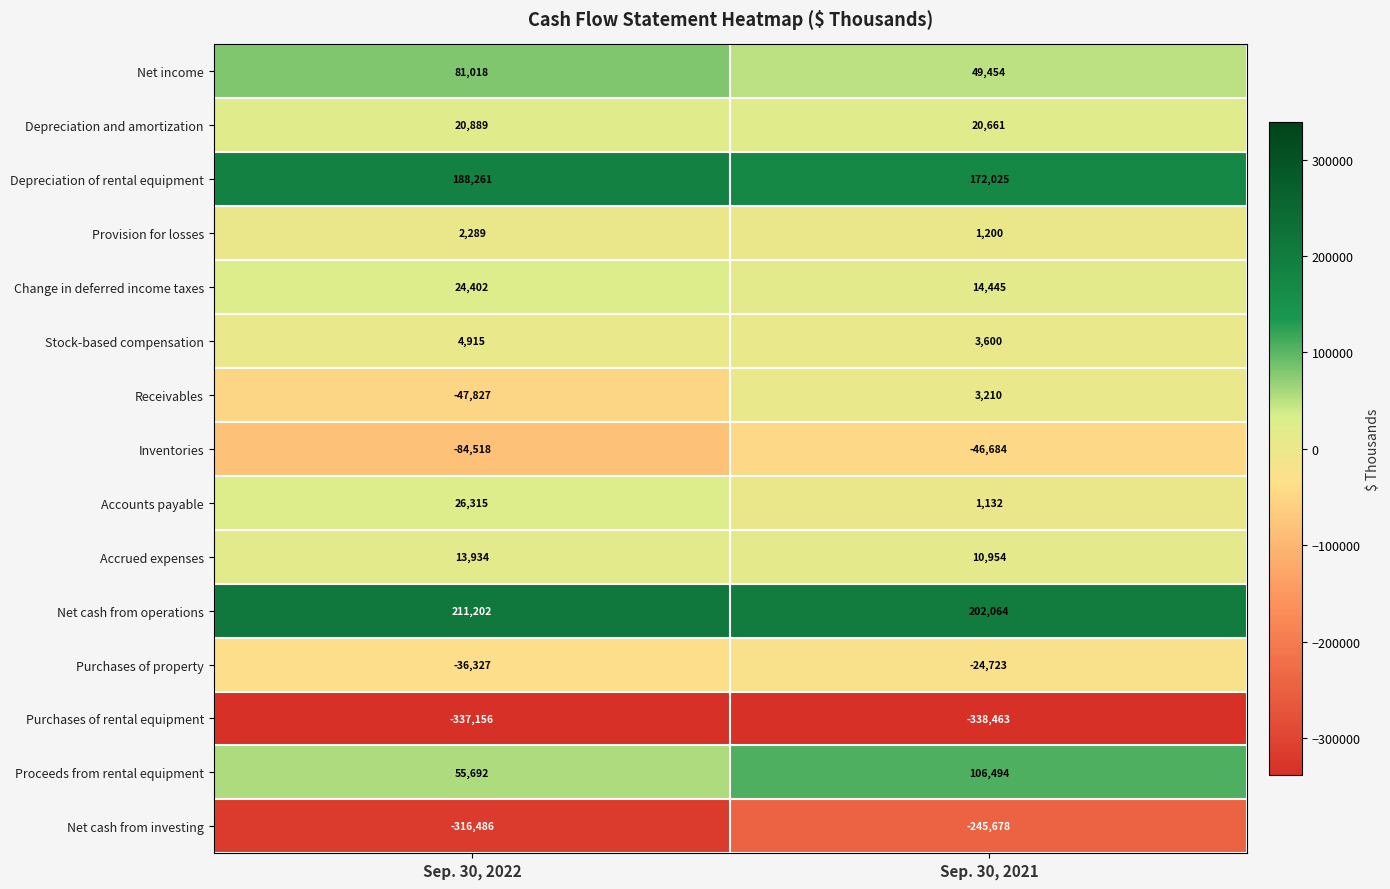

What is the sum of all Depreciation of rental equipment values?

360286